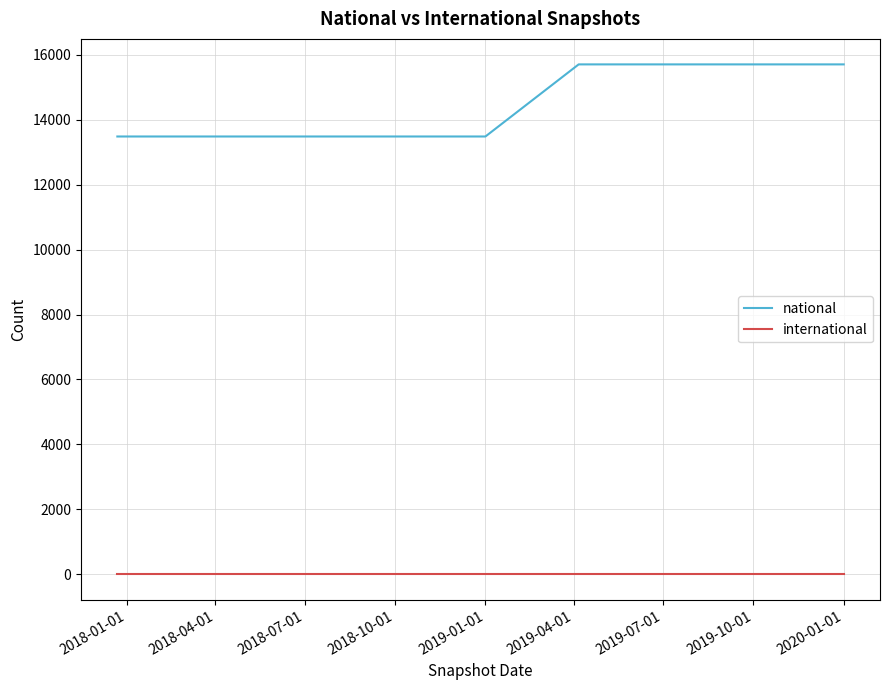

What is the lowest value of the national series?

13481